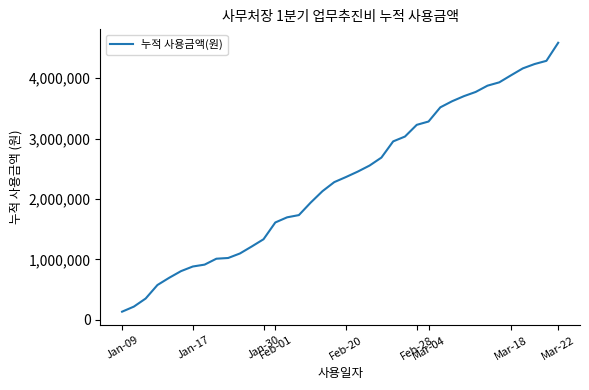

What is the smallest value displayed?

133000